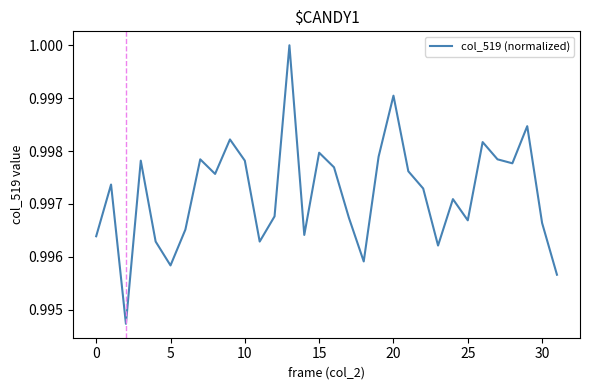

What is the sum of all values?

31.9